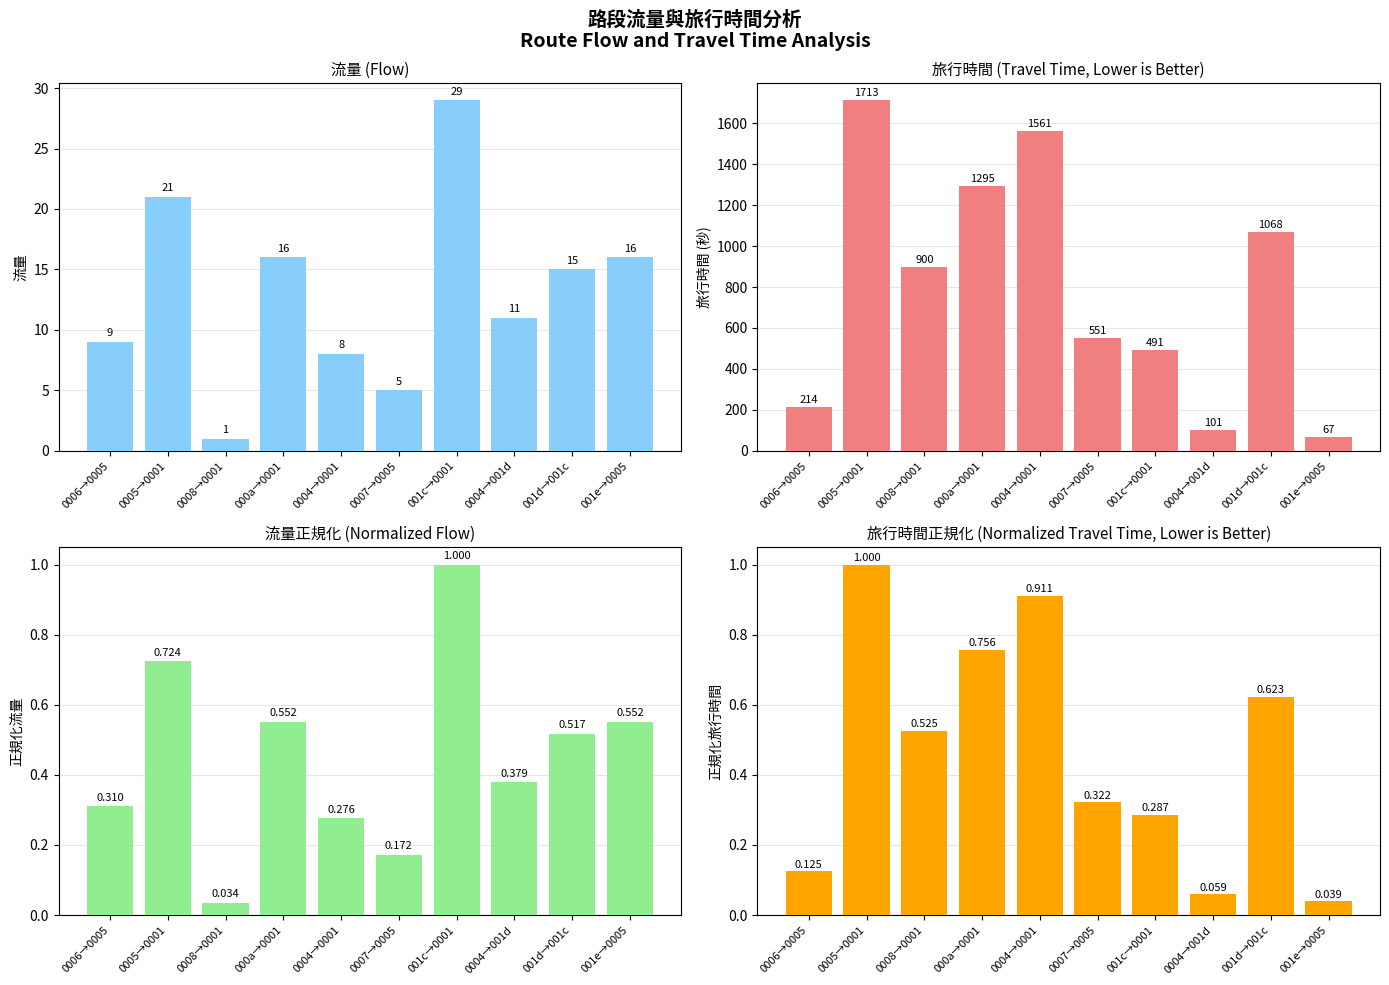

What is the label of the 1st bar from the left?

0006→0005